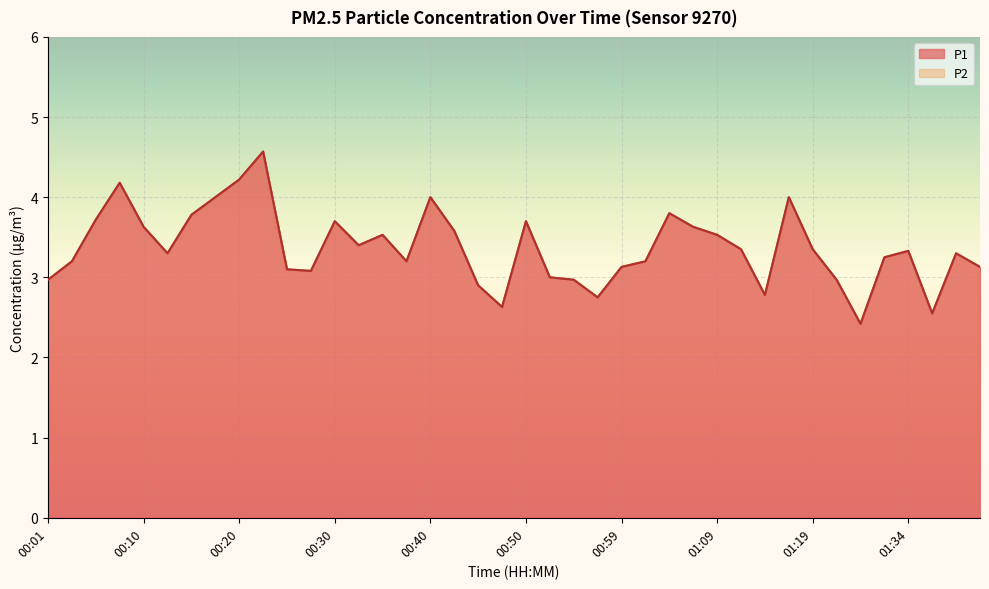

Which label corresponds to the smallest value in the chart?

01:29